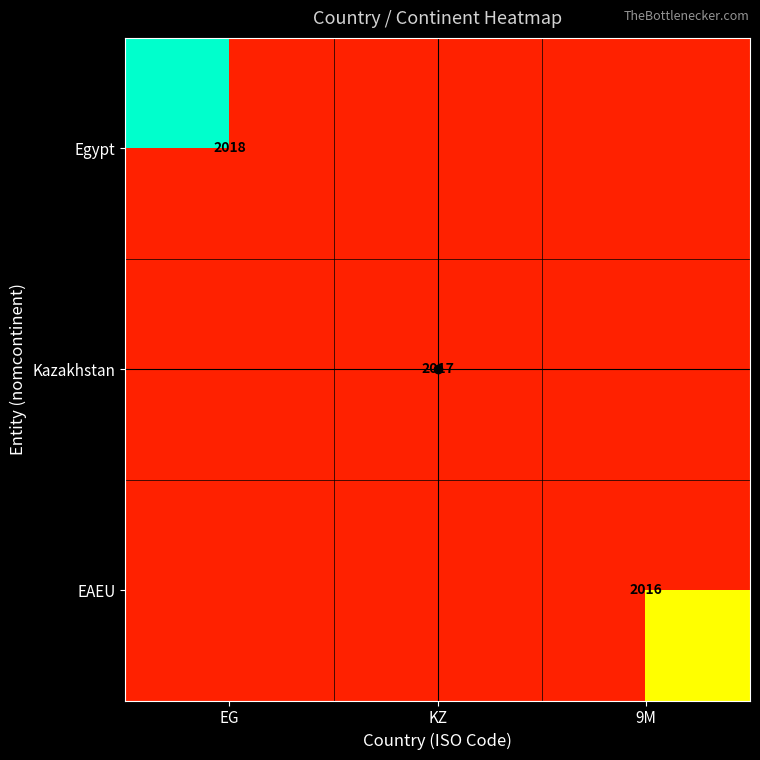

At which label does EAEU reach its minimum?

EG